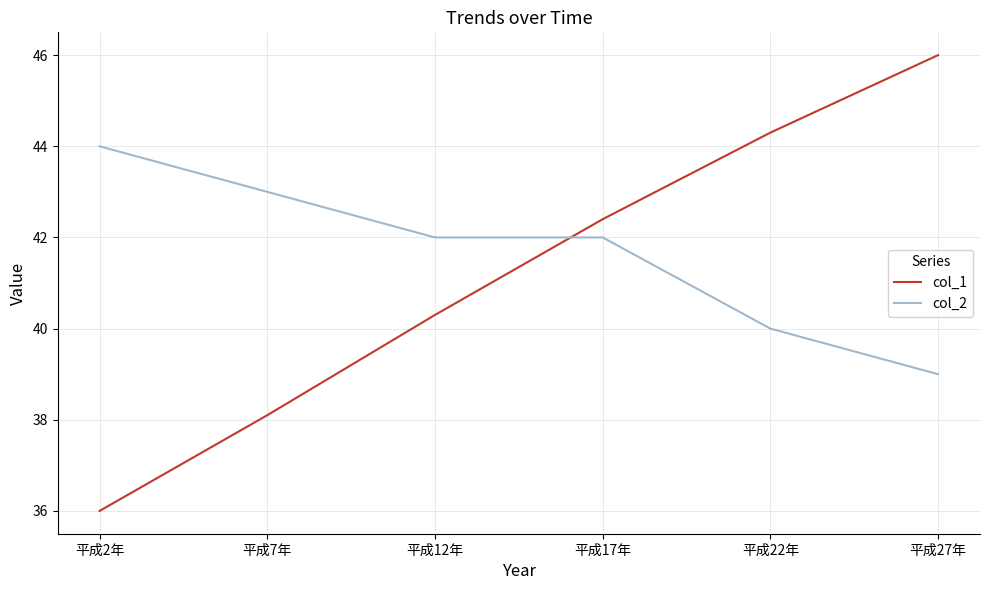

How many intersections are there between col_1 and col_2?

1